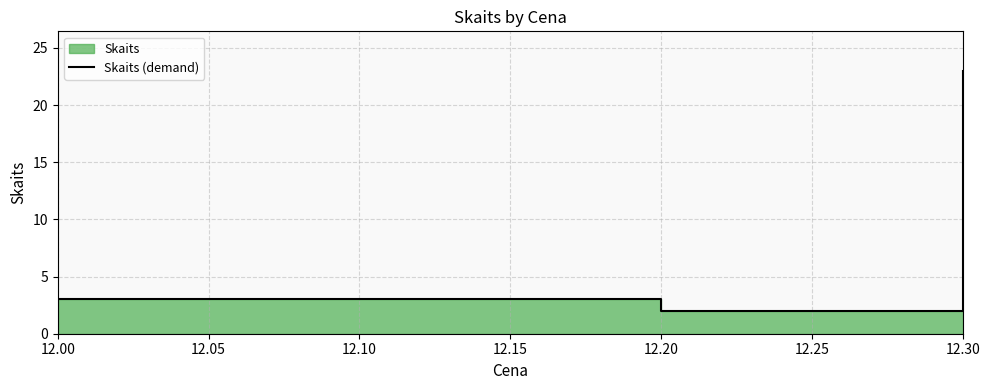

Does the chart display data point markers on the line(s)?

No